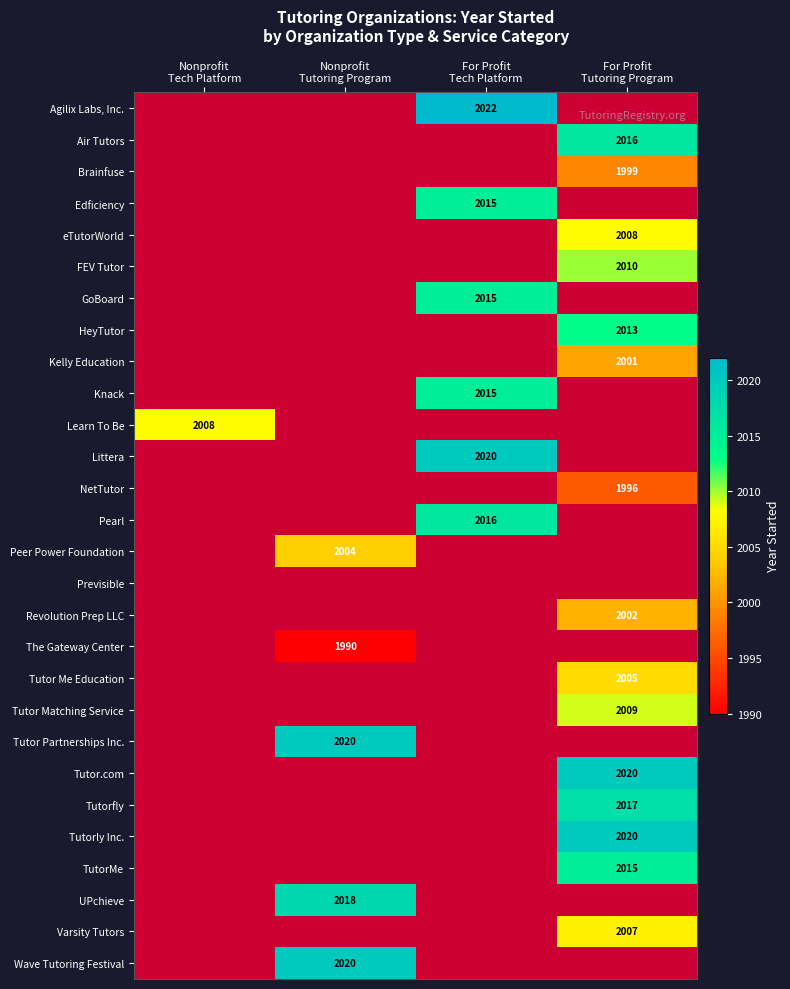

Rank the series at Nonprofit Tech Platform from lowest to highest value.

Agilix Labs, Inc., Air Tutors, Brainfuse, Edficiency, eTutorWorld, FEV Tutor, GoBoard, HeyTutor, Kelly Education, Knack, Littera, NetTutor, Pearl, Peer Power Foundation, Previsible, Revolution Prep LLC, The Gateway Center, Tutor Me Education, Tutor Matching Service, Tutor Partnerships Inc., Tutor.com, Tutorfly, Tutorly Inc., TutorMe, UPchieve, Varsity Tutors, Wave Tutoring Festival, Learn To Be